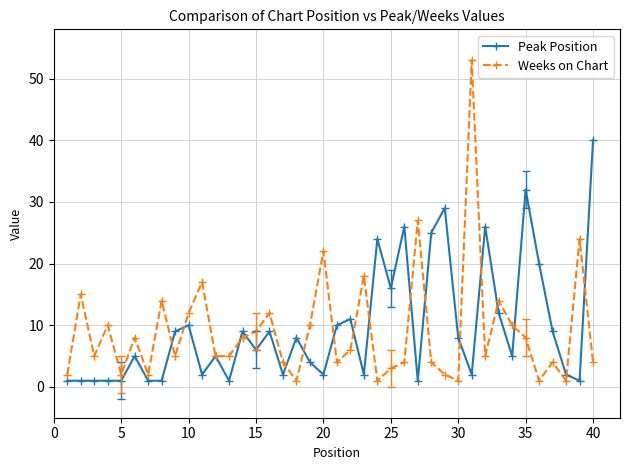

True or false: Weeks on Chart has more than 1 interior local peaks.

True